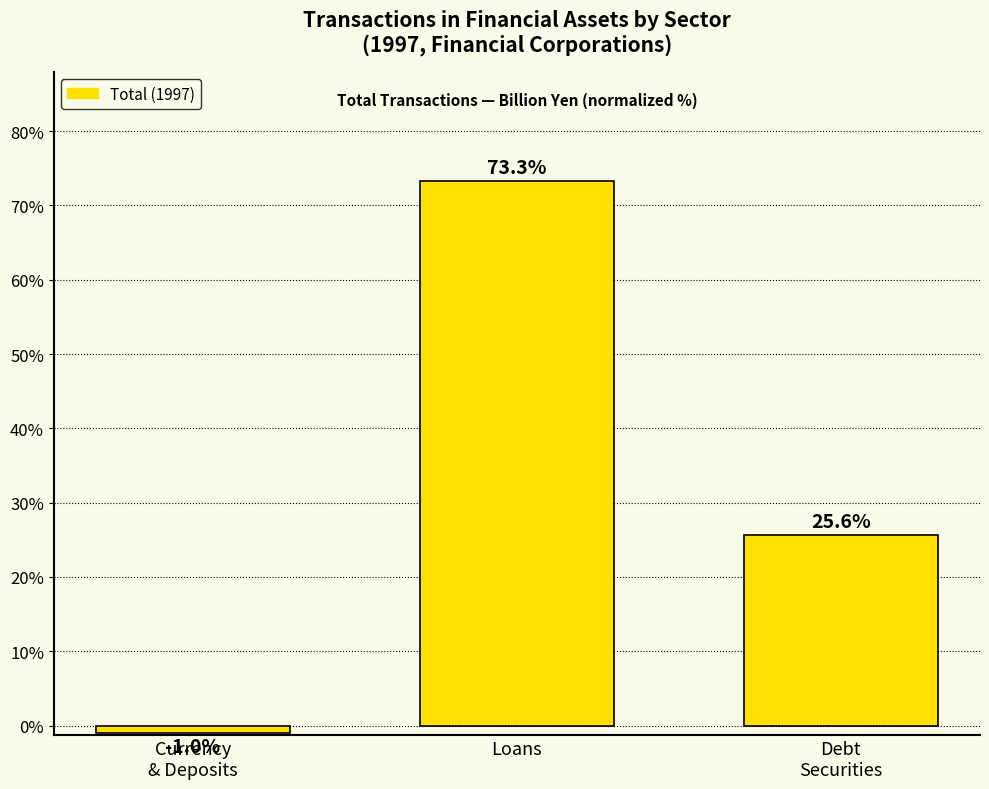

Rank the categories by value from lowest to highest.

Currency
& Deposits, Debt
Securities, Loans